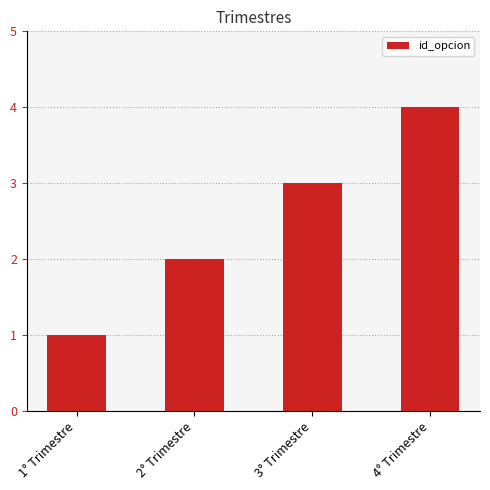

What position from the right is 4° Trimestre?

1